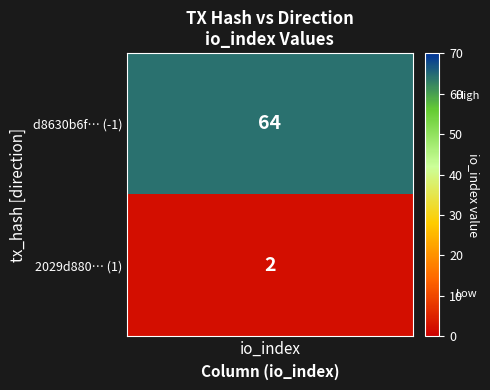

Count the number of data series in this chart.

2